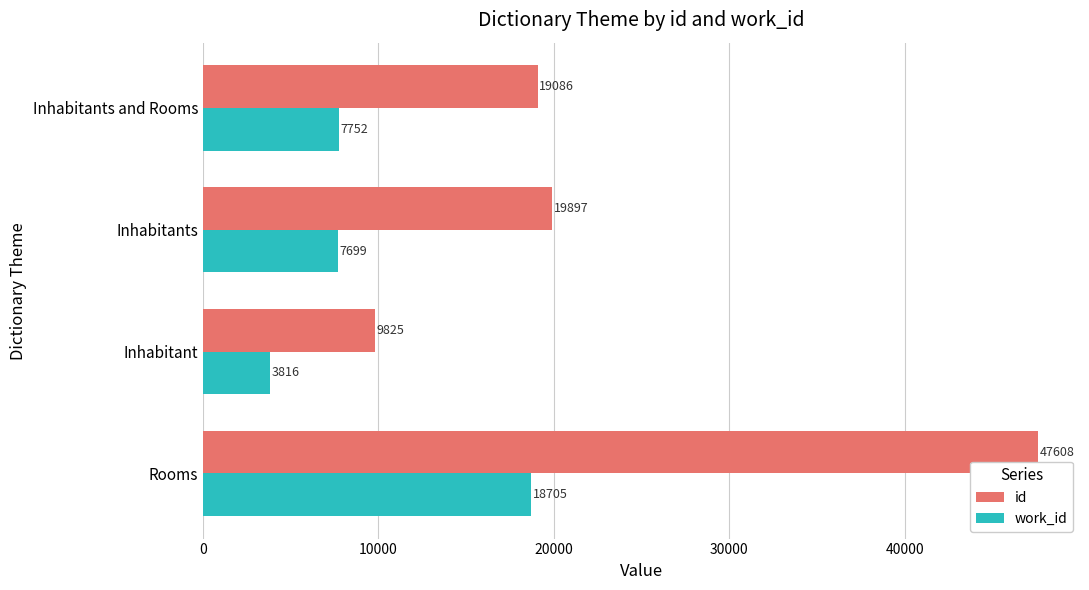

Rank the series by their maximum value, from lowest to highest.

work_id, id